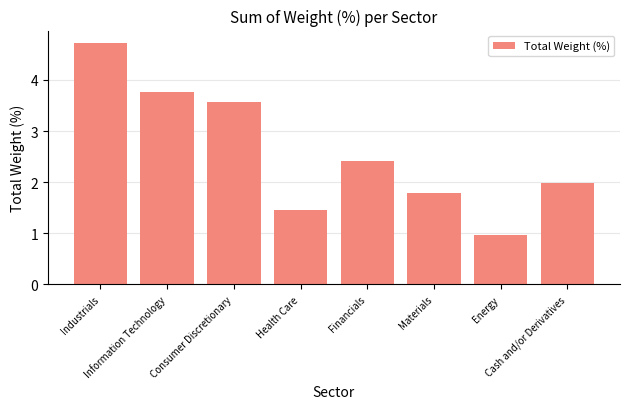

Rank the categories by value from lowest to highest.

Energy, Health Care, Materials, Cash and/or Derivatives, Financials, Consumer Discretionary, Information Technology, Industrials